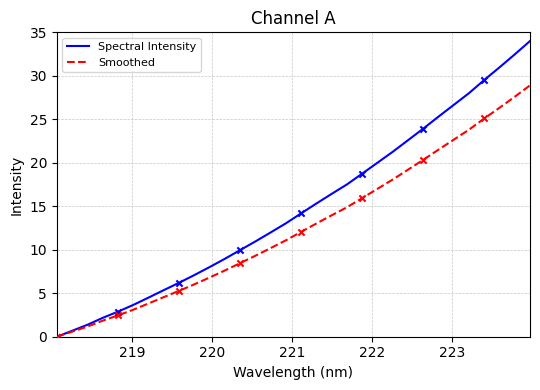

Which series has the widest spread of values?

Spectral Intensity